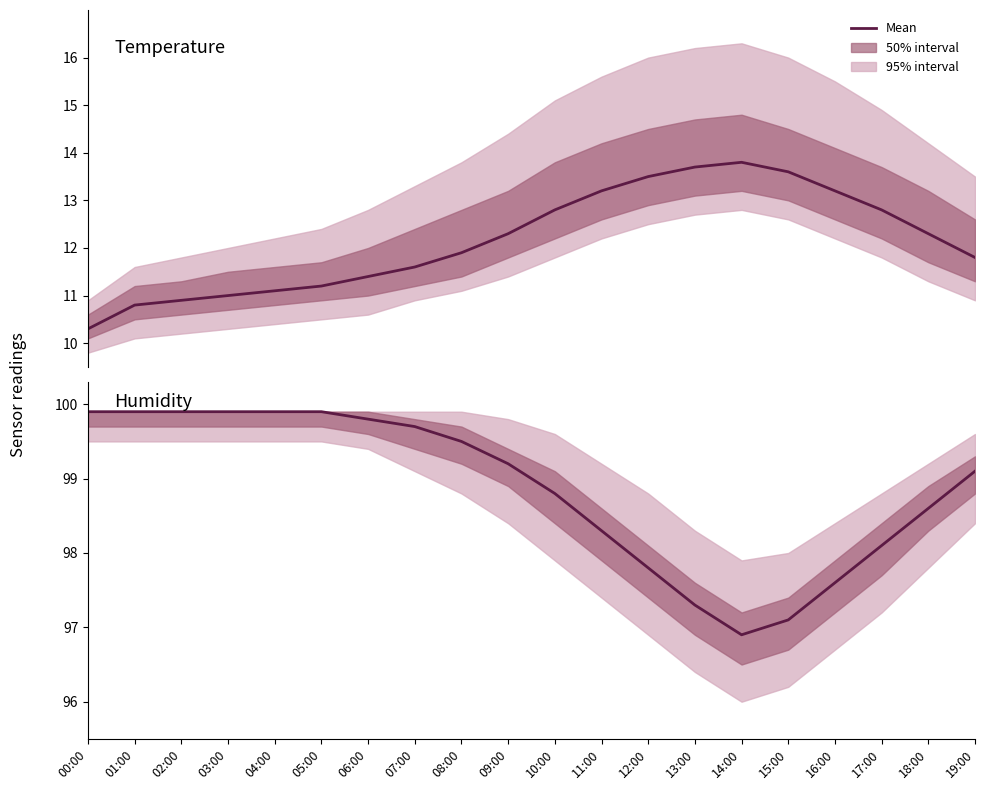

Where does the humidity series first go above 99?

00:00